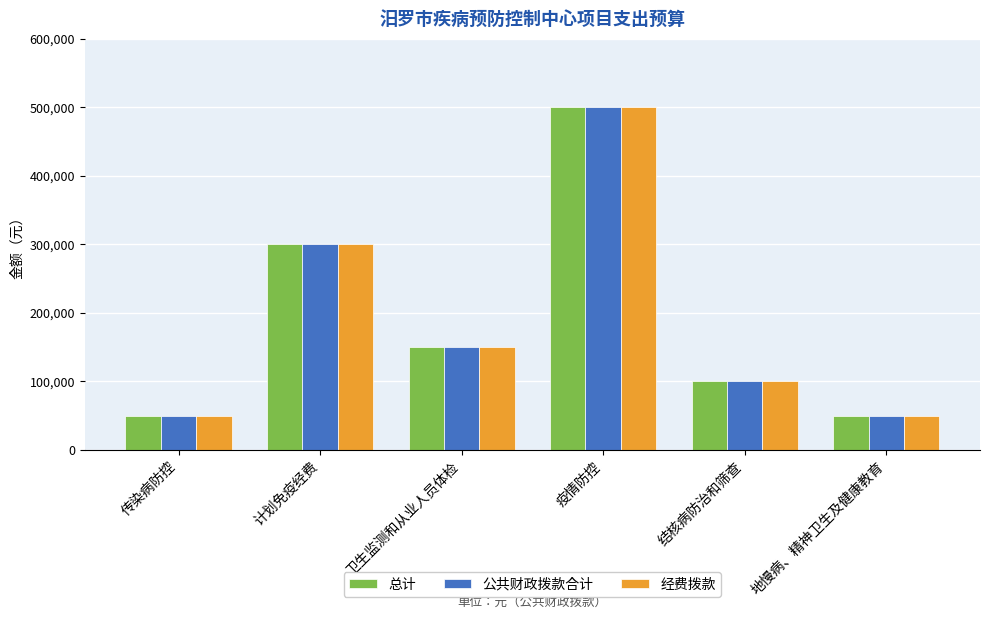

What position from the left is 计划免疫经费?

2